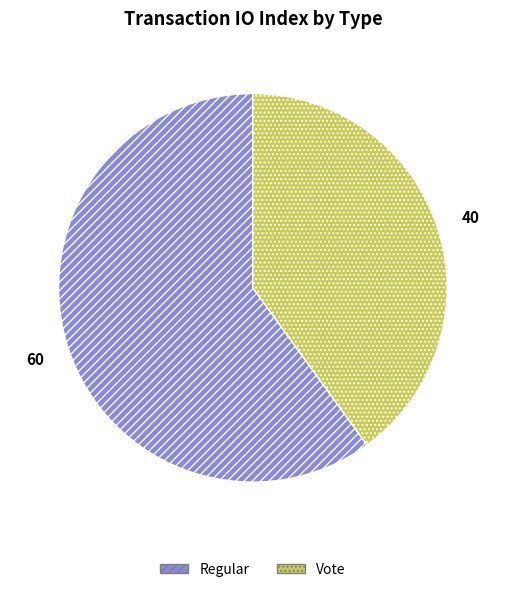

How many segments does this pie chart have?

2